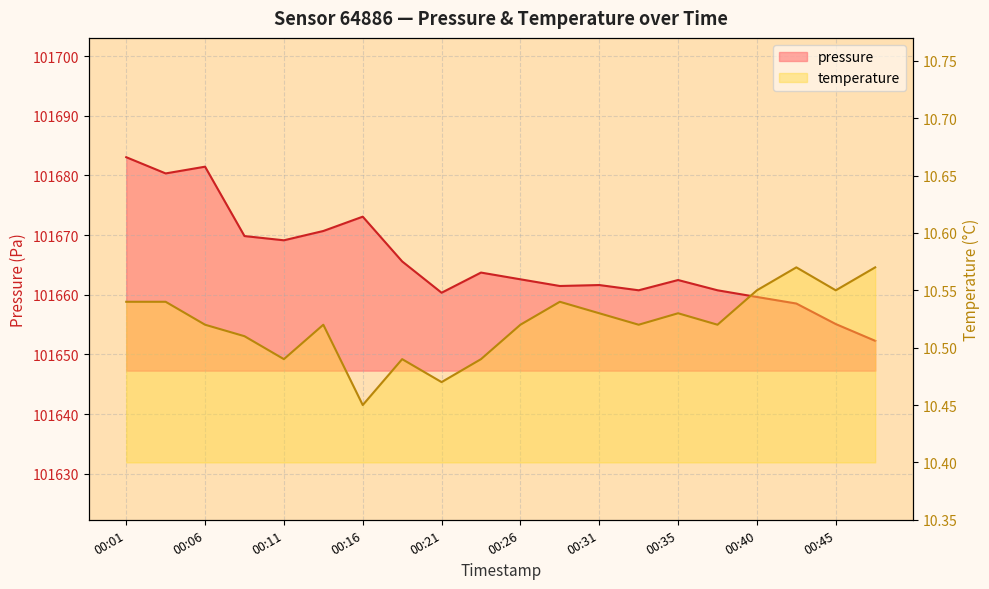

Between 00:08 and 00:48, which series saw the biggest shift?

pressure